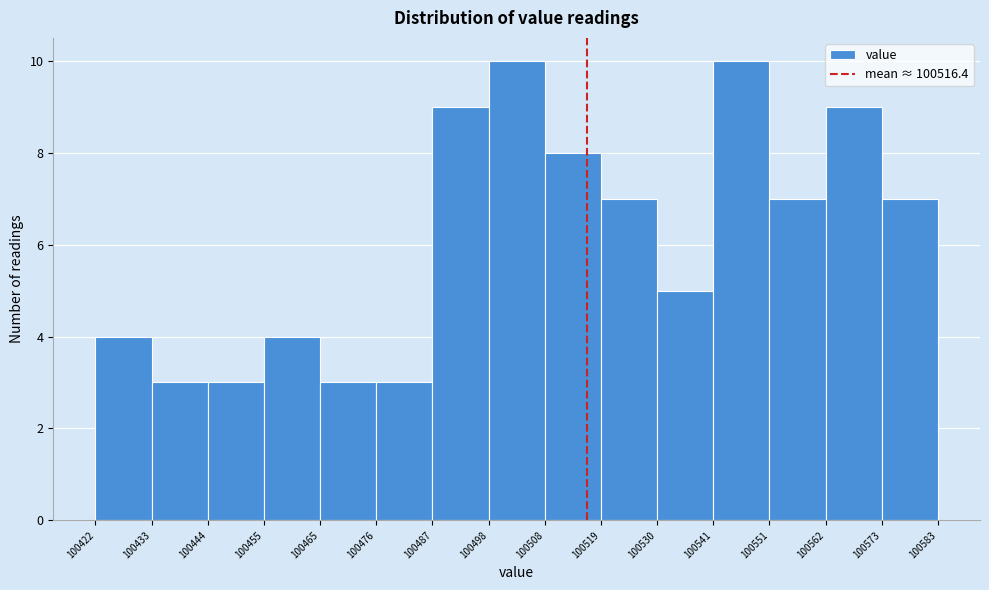

Reading left to right, transcribe this chart: for each bar, give the range it covers on the x-axis and its height. The values are not printed on the chart, so give them approximately, as read against the axis.

100422 to 100433: 4
100433 to 100444: 3
100444 to 100455: 3
100455 to 100465: 4
100465 to 100476: 3
100476 to 100487: 3
100487 to 100498: 9
100498 to 100508: 10
100508 to 100519: 8
100519 to 100530: 7
100530 to 100541: 5
100541 to 100551: 10
100551 to 100562: 7
100562 to 100573: 9
100573 to 100583: 7